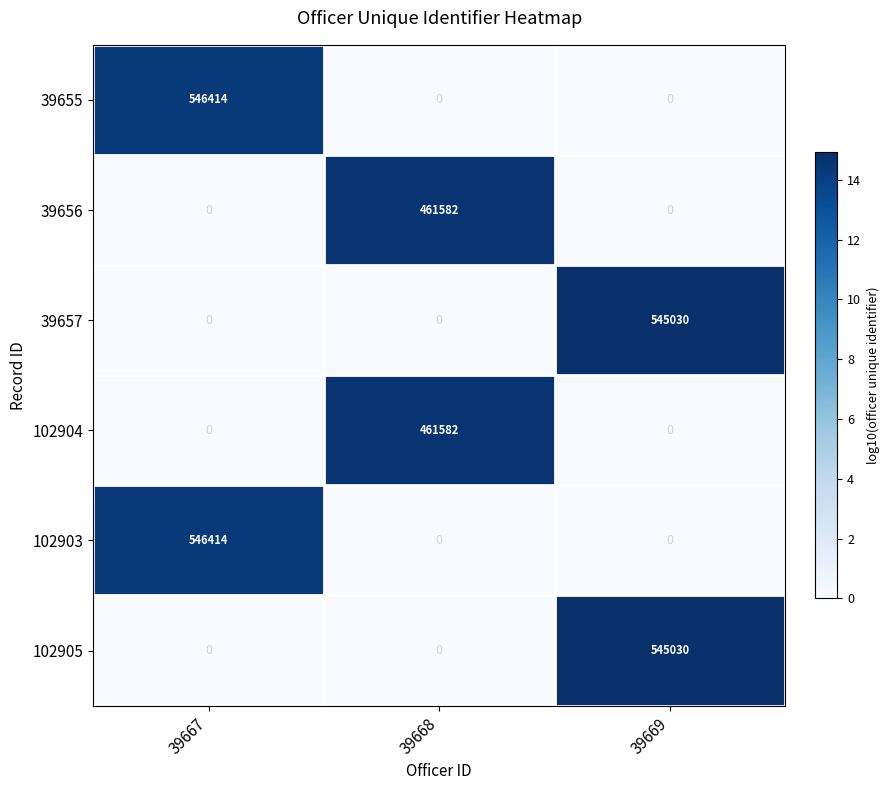

At which category is the sum across all series the highest?

39667